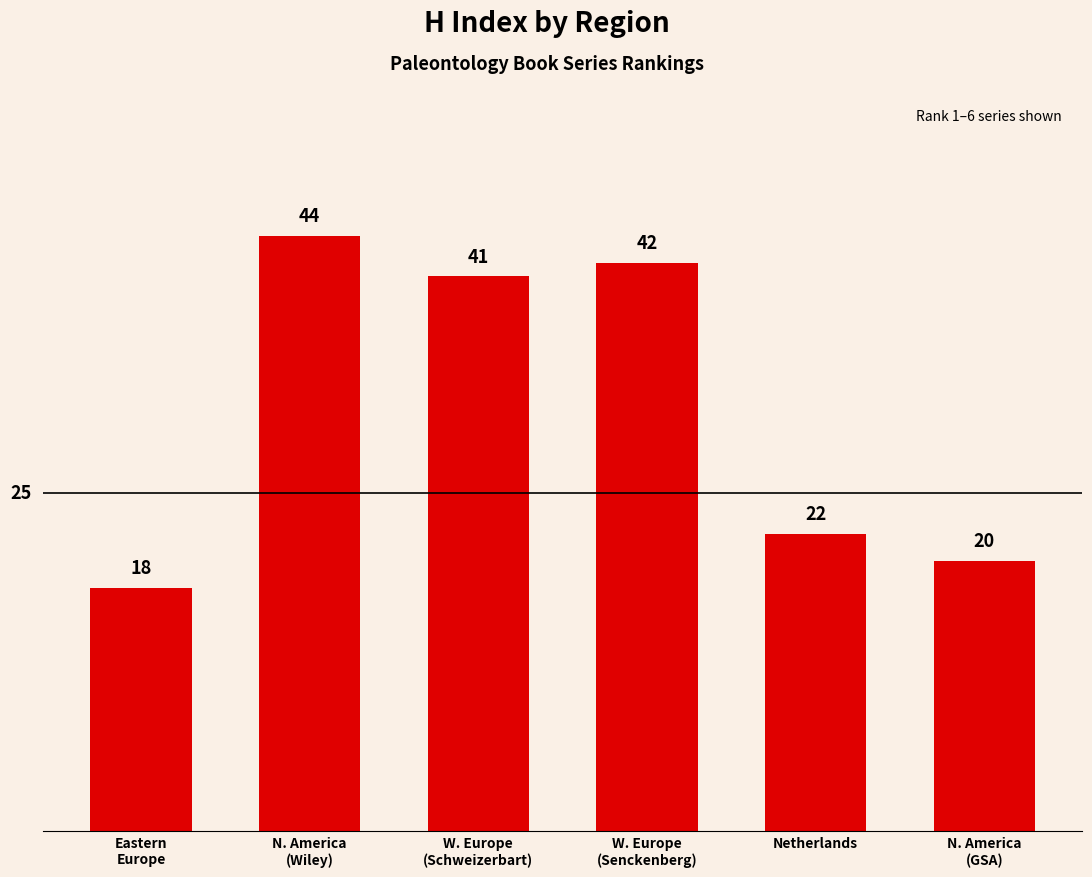

What is the greatest value displayed?

44